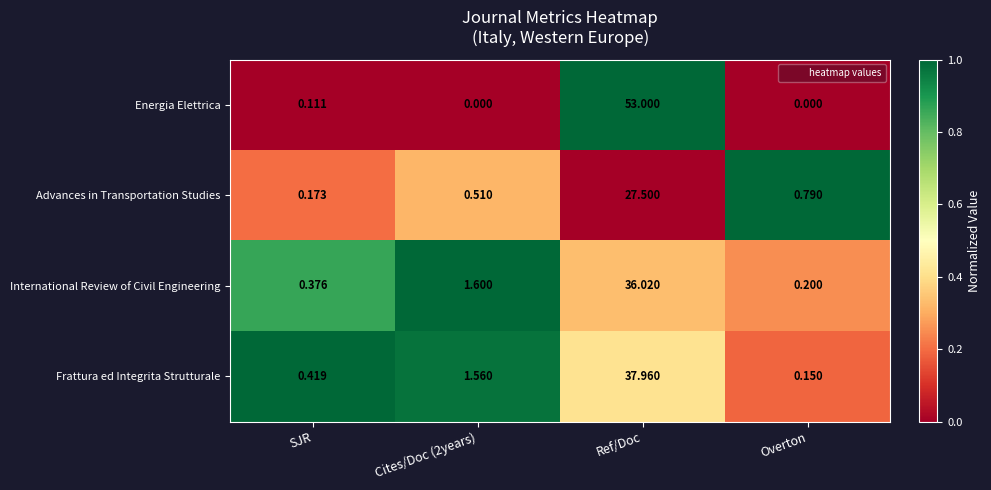

At which label does International Review of Civil Engineering reach its peak?

Ref/Doc